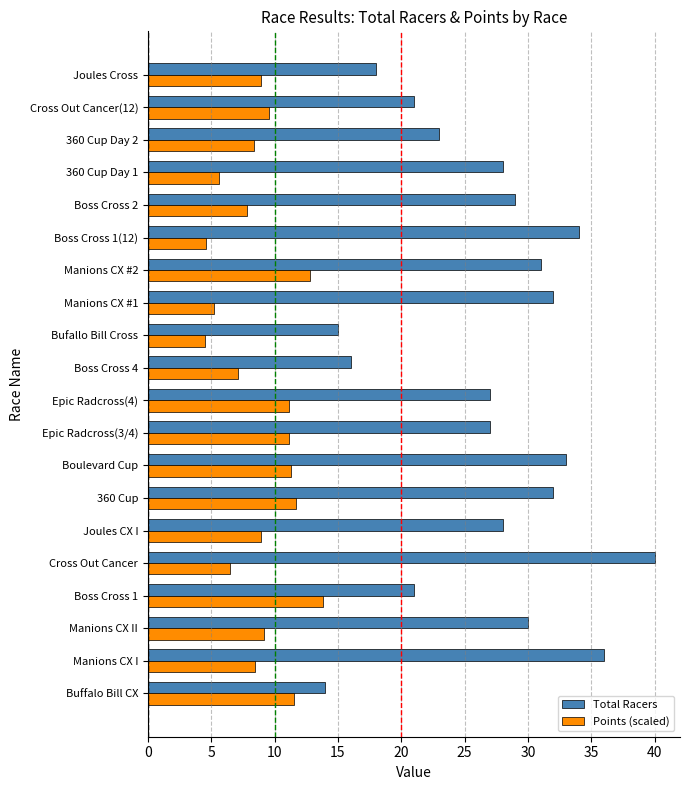

Rank the series by their average value, from lowest to highest.

Points (scaled), Total Racers